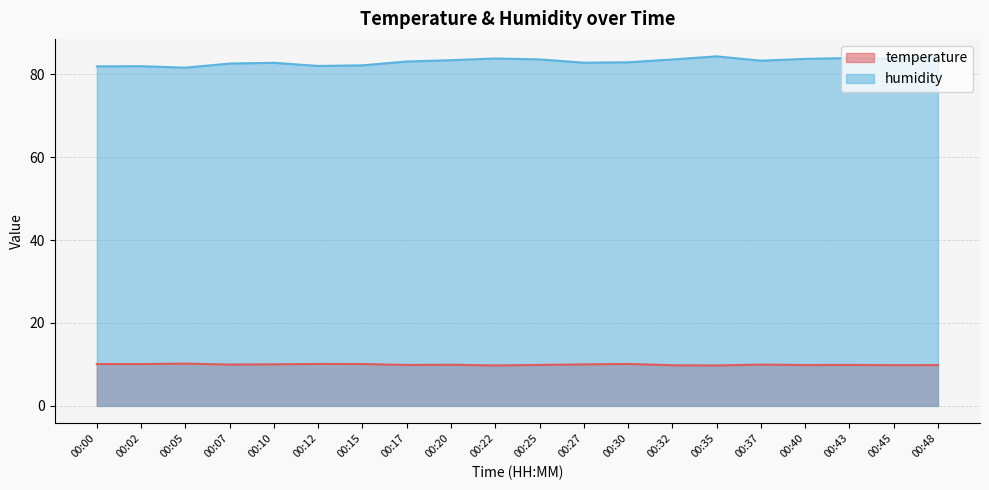

Which label corresponds to the smallest value in the chart?

00:35